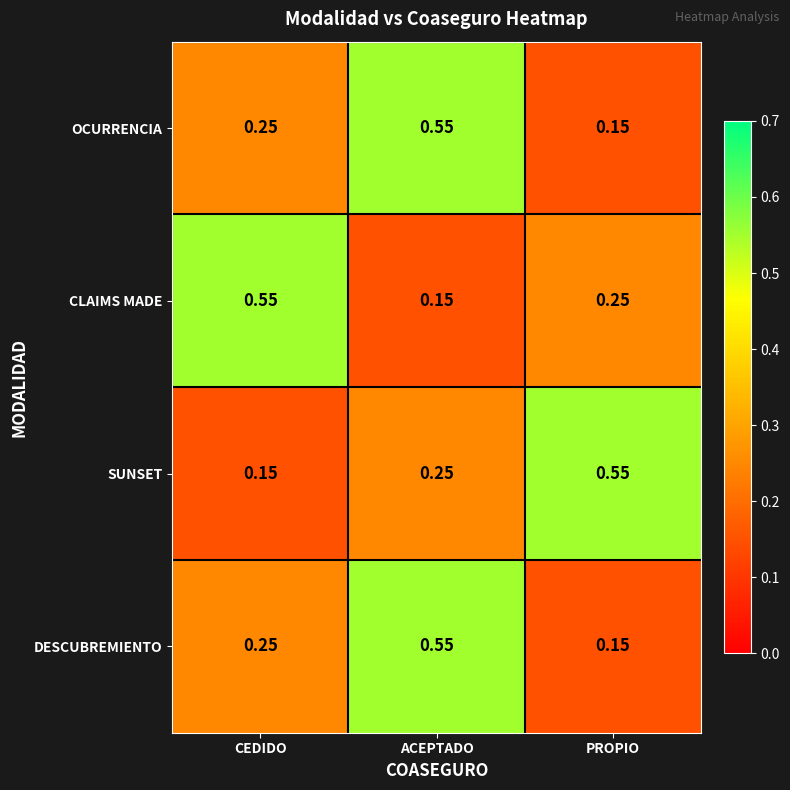

Between CEDIDO and PROPIO, which series saw the biggest shift?

SUNSET